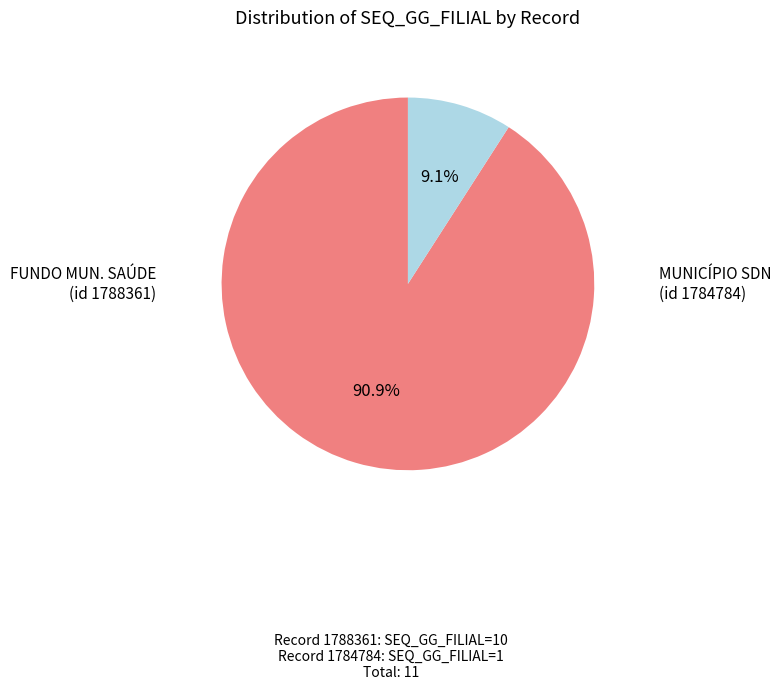

To the nearest percent, what is the average slice percentage?

50%